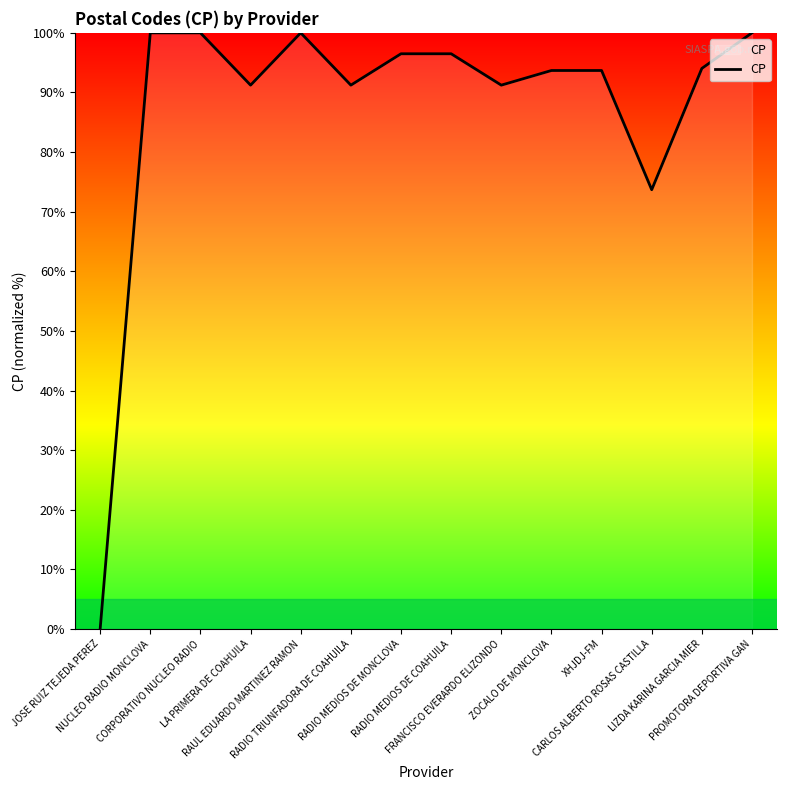

What is the difference between the maximum and minimum values?

100.0